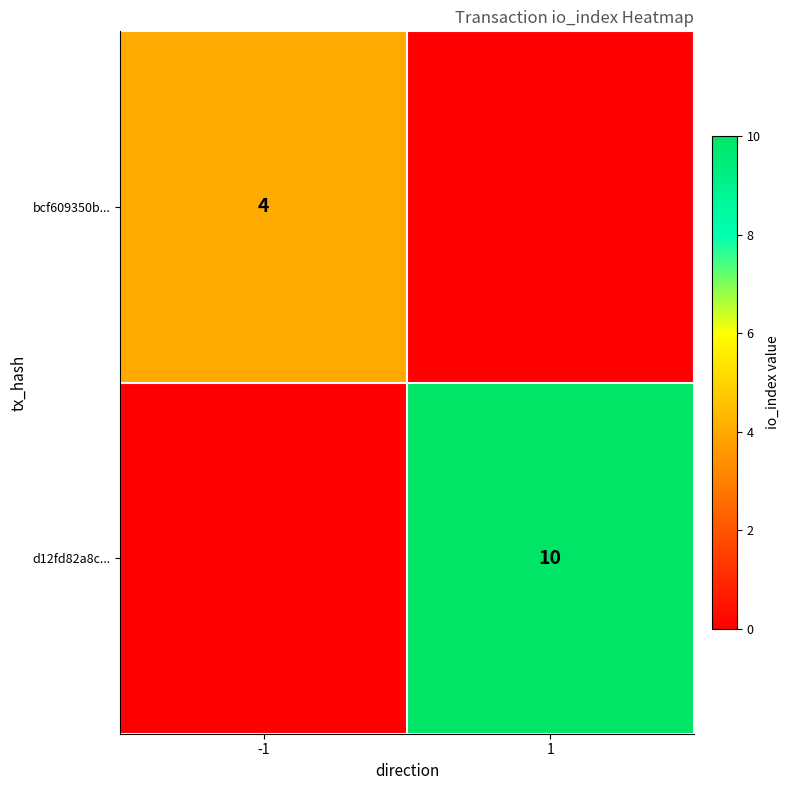

Is the value of bcf609350b... at -1 greater than the value of d12fd82a8c... at 1?

No